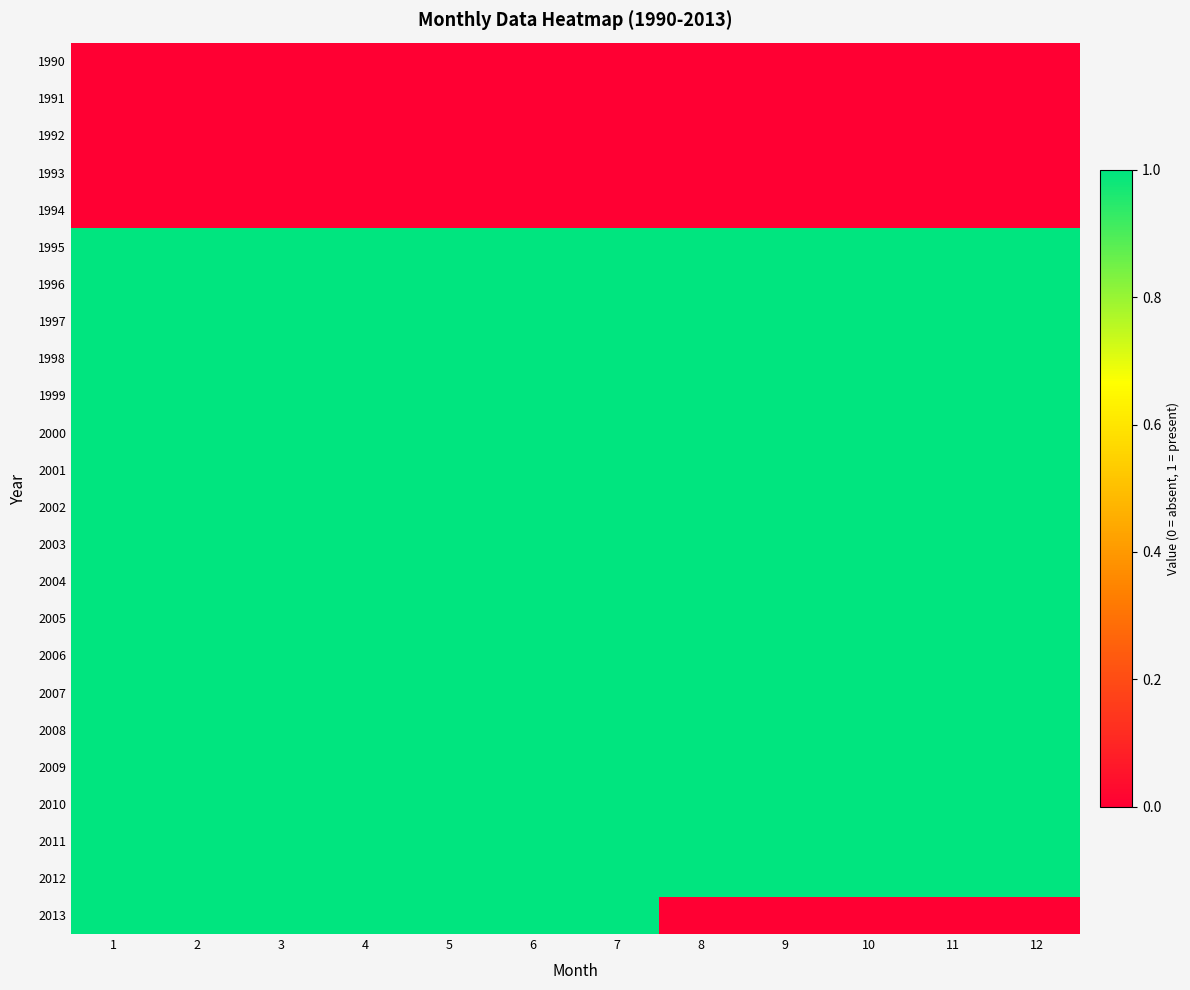

Which category has the lowest value across all series?

1